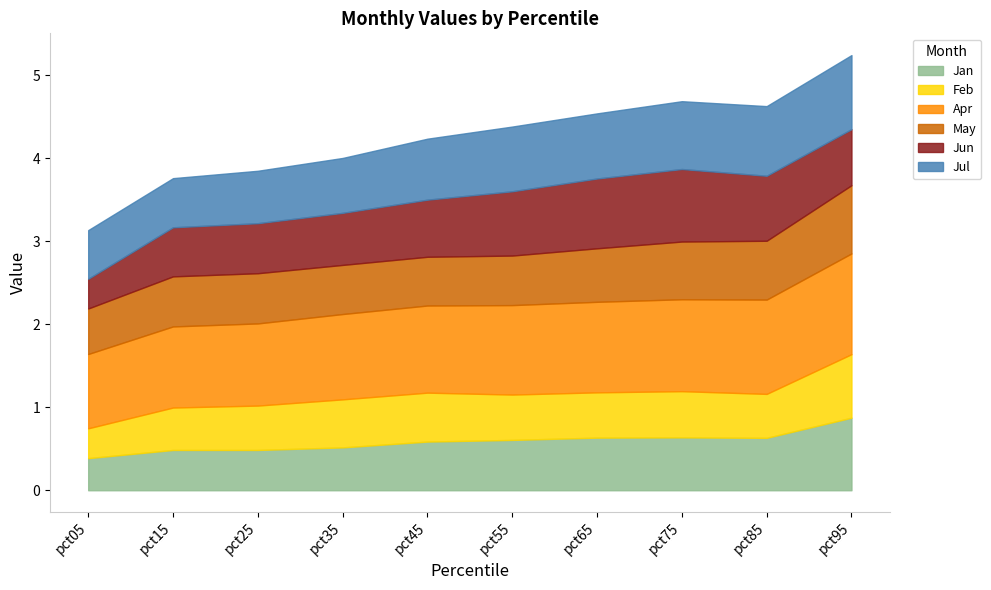

Which series has the largest total across all categories?

Apr